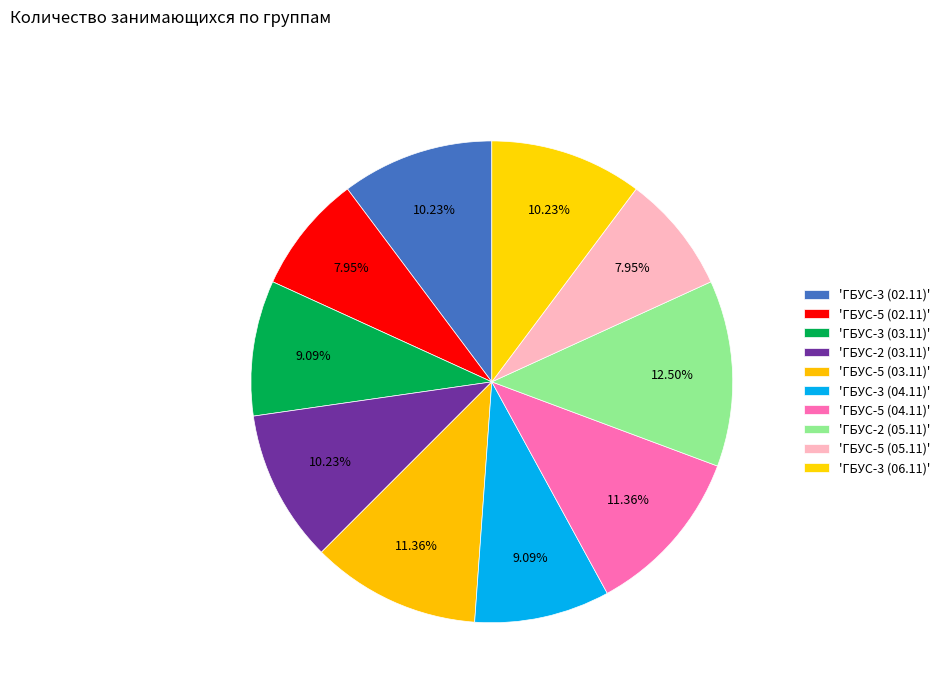

How many segments does this pie chart have?

10